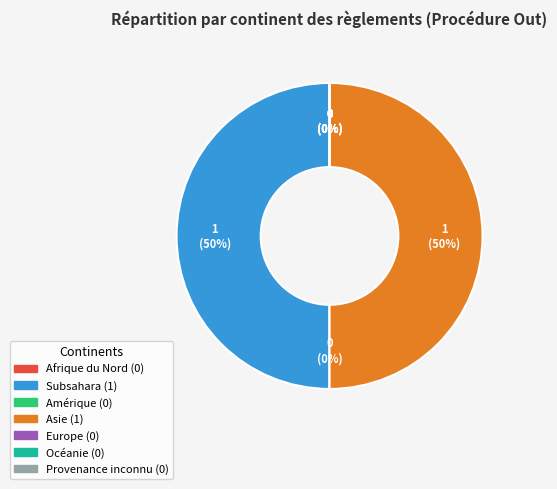

What portion of the pie excludes Provenance inconnu?

100.0%